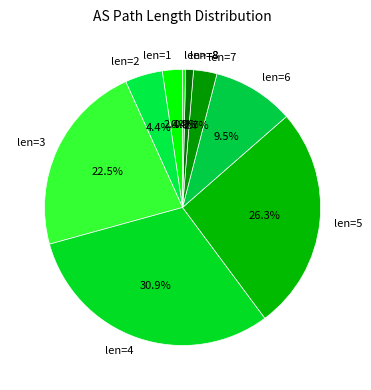

Is the sum of len=2 and len=4 greater than half?

No